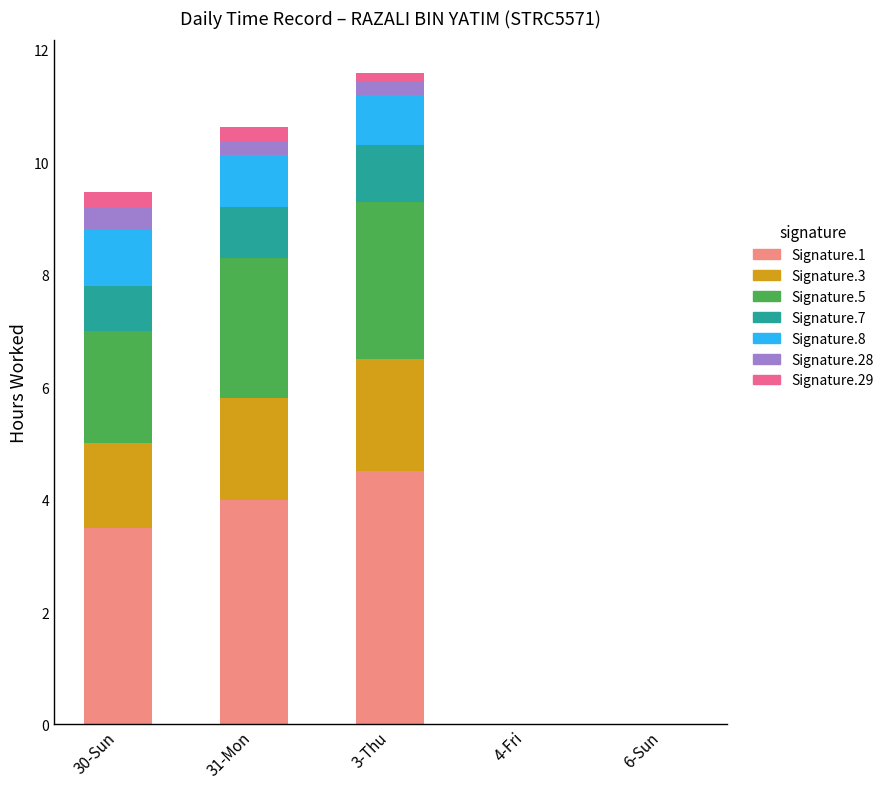

Which category has the highest value in the Signature.1 series?

3-Thu